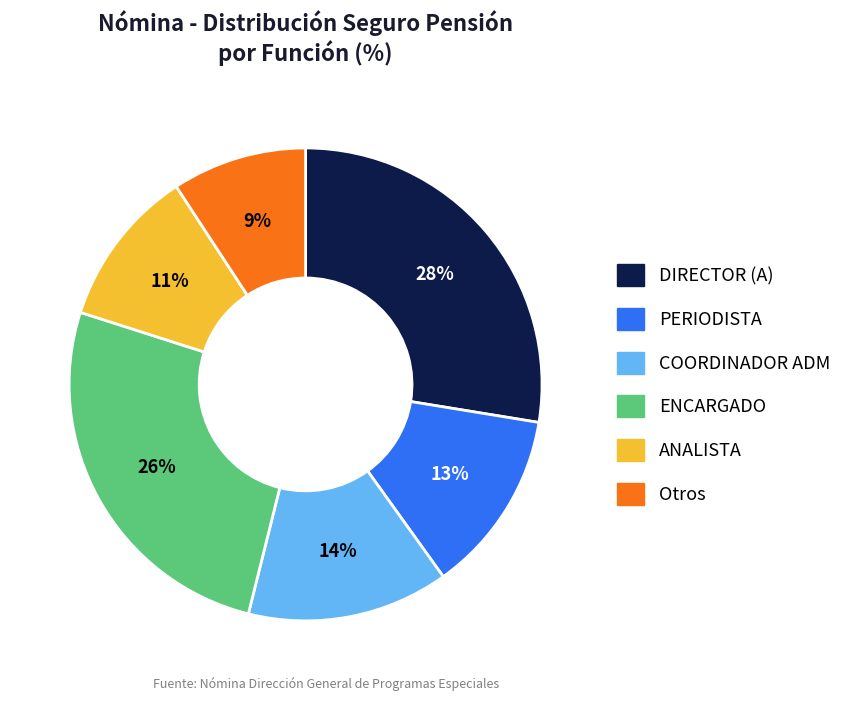

How many slices are in this pie chart?

6